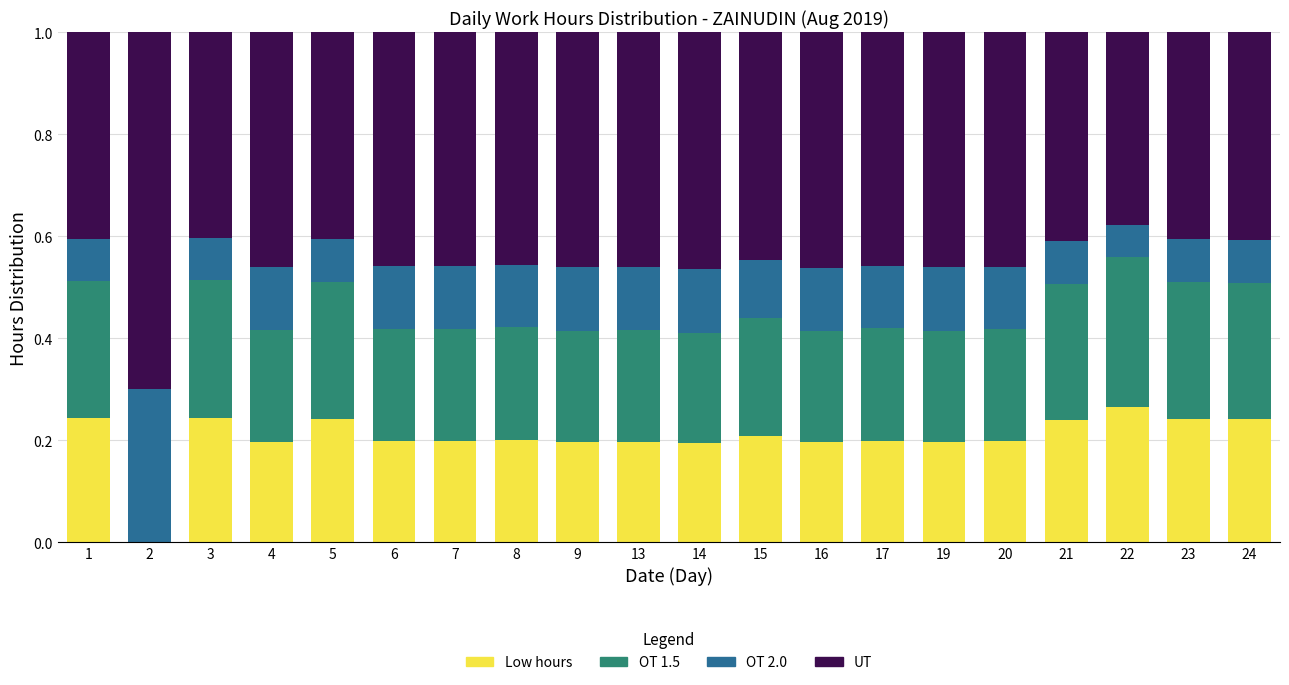

What is the total value across all series at 2?

1.0